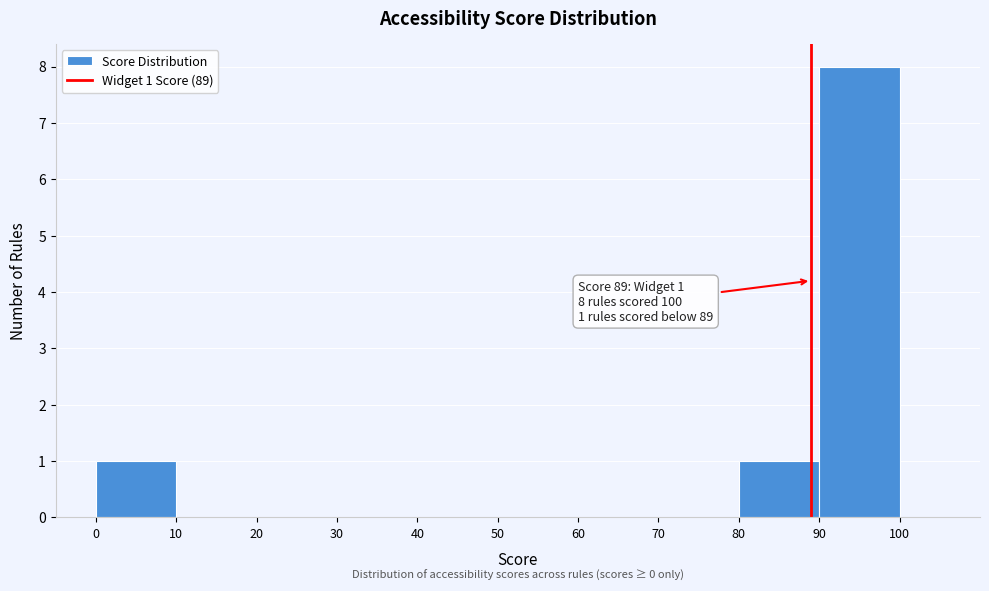

Over which range of the x-axis is the bar tallest?

90 to 100